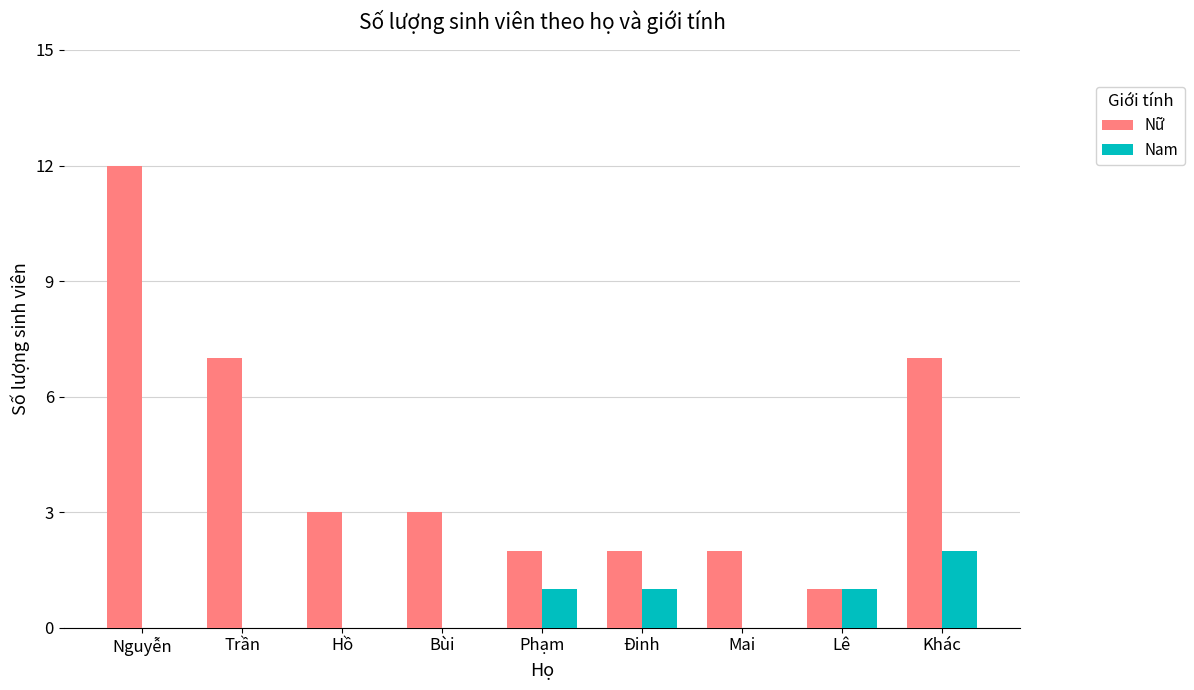

Are the bars grouped side by side (vs. stacked)?

Yes